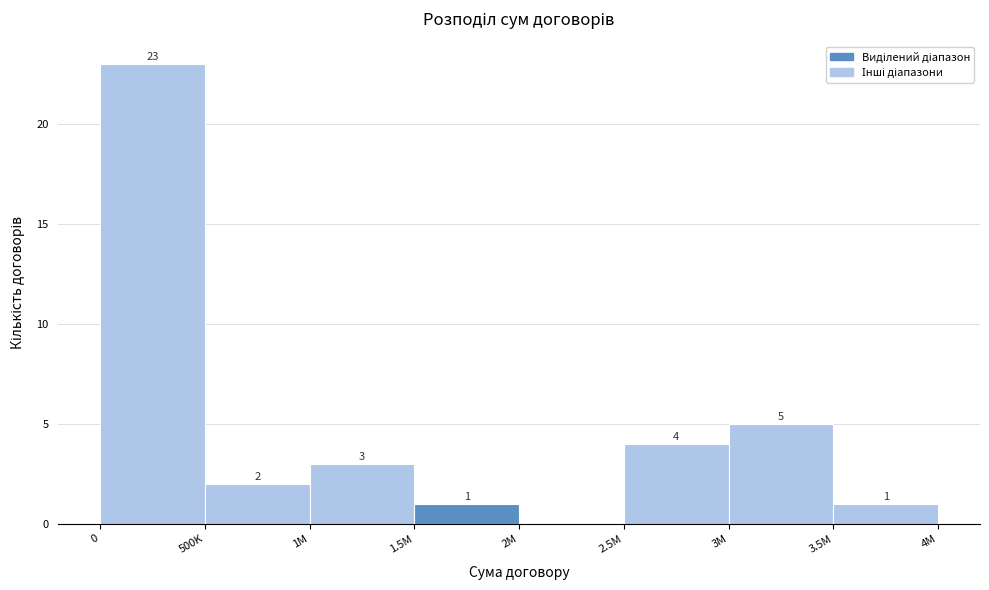

Reading right to left, list all the values displayed in this chart.

3.5M=1	3M=5	2.5M=4	2M=0	1.5M=1	1M=3	500K=2	0=23